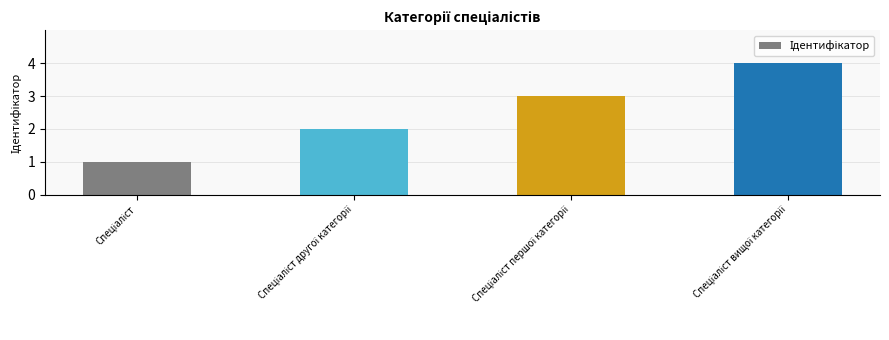

What is the sum of all values?

10